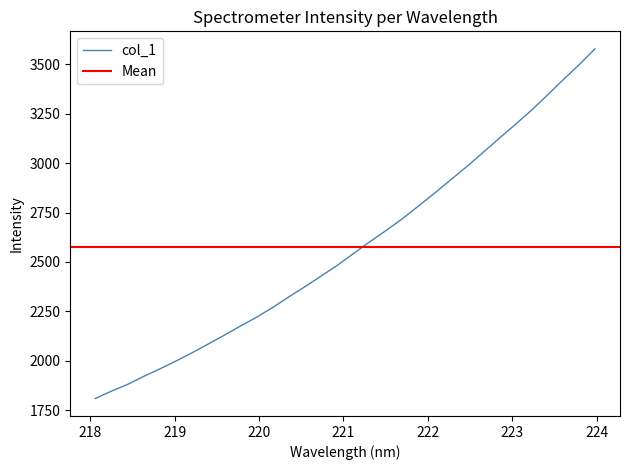

What is the difference between the maximum and minimum values?

1770.1